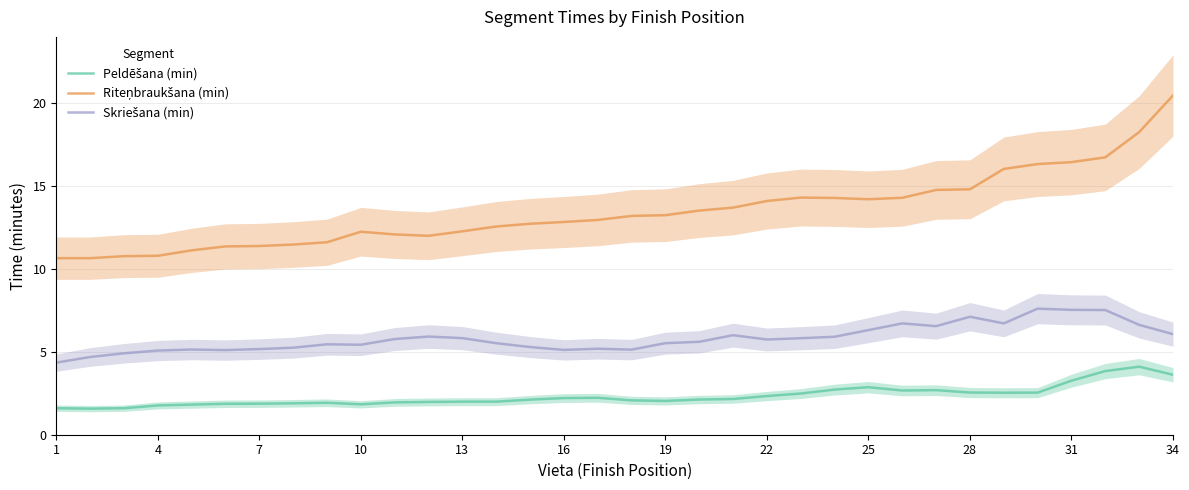

In Peldēšana (min), how many points are higher than both neighbors (excluding endpoints)?

5